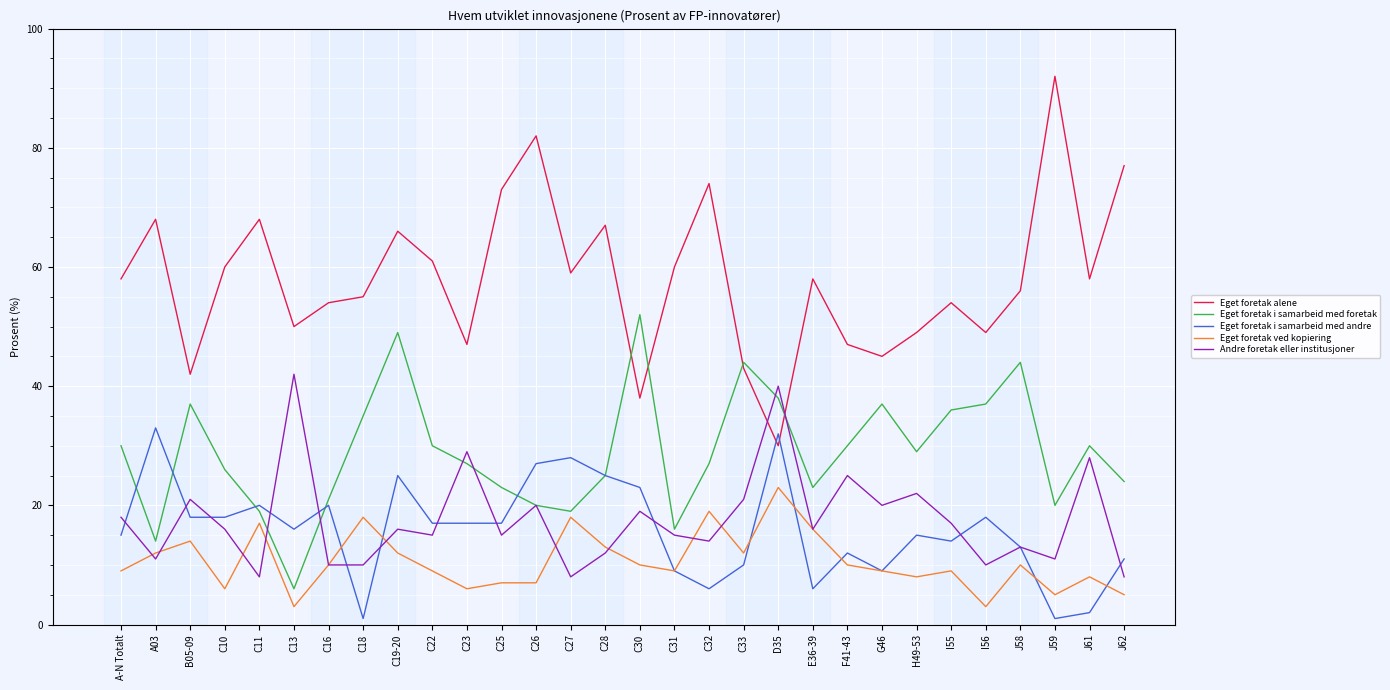

Reading right to left, extract all data points from this chart.

Eget foretak alene: J62=77	J61=58	J59=92	J58=56	I56=49	I55=54	H49-53=49	G46=45	F41-43=47	E36-39=58	D35=30	C33=43	C32=74	C31=60	C30=38	C28=67	C27=59	C26=82	C25=73	C23=47	C22=61	C19-20=66	C18=55	C16=54	C13=50	C11=68	C10=60	B05-09=42	A03=68	A-N Totalt=58
Eget foretak i samarbeid med foretak: J62=24	J61=30	J59=20	J58=44	I56=37	I55=36	H49-53=29	G46=37	F41-43=30	E36-39=23	D35=38	C33=44	C32=27	C31=16	C30=52	C28=25	C27=19	C26=20	C25=23	C23=27	C22=30	C19-20=49	C18=35	C16=21	C13=6	C11=19	C10=26	B05-09=37	A03=14	A-N Totalt=30
Eget foretak i samarbeid med andre: J62=11	J61=2	J59=1	J58=13	I56=18	I55=14	H49-53=15	G46=9	F41-43=12	E36-39=6	D35=32	C33=10	C32=6	C31=9	C30=23	C28=25	C27=28	C26=27	C25=17	C23=17	C22=17	C19-20=25	C18=1	C16=20	C13=16	C11=20	C10=18	B05-09=18	A03=33	A-N Totalt=15
Eget foretak ved kopiering: J62=5	J61=8	J59=5	J58=10	I56=3	I55=9	H49-53=8	G46=9	F41-43=10	E36-39=16	D35=23	C33=12	C32=19	C31=9	C30=10	C28=13	C27=18	C26=7	C25=7	C23=6	C22=9	C19-20=12	C18=18	C16=10	C13=3	C11=17	C10=6	B05-09=14	A03=12	A-N Totalt=9
Andre foretak eller institusjoner: J62=8	J61=28	J59=11	J58=13	I56=10	I55=17	H49-53=22	G46=20	F41-43=25	E36-39=16	D35=40	C33=21	C32=14	C31=15	C30=19	C28=12	C27=8	C26=20	C25=15	C23=29	C22=15	C19-20=16	C18=10	C16=10	C13=42	C11=8	C10=16	B05-09=21	A03=11	A-N Totalt=18